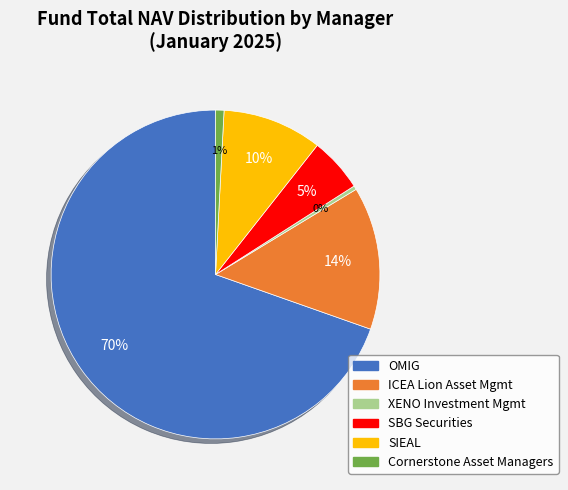

Count the number of slices in the pie.

6